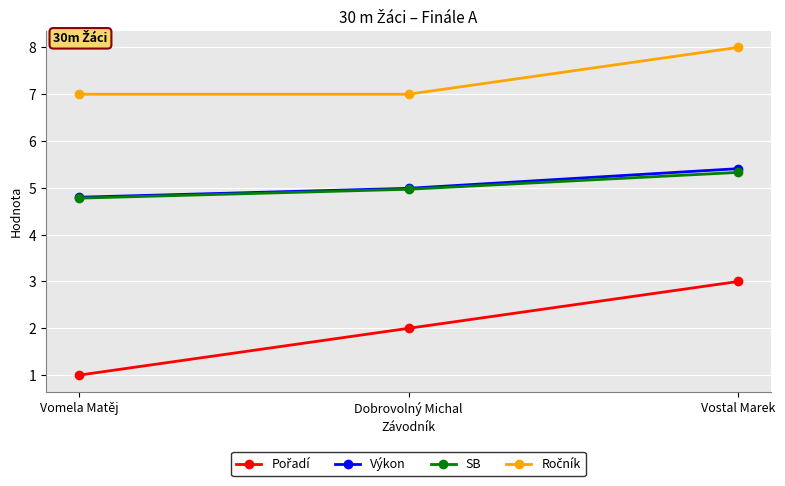

What is the spread (max minus min) of values at Dobrovolný Michal?

5.0